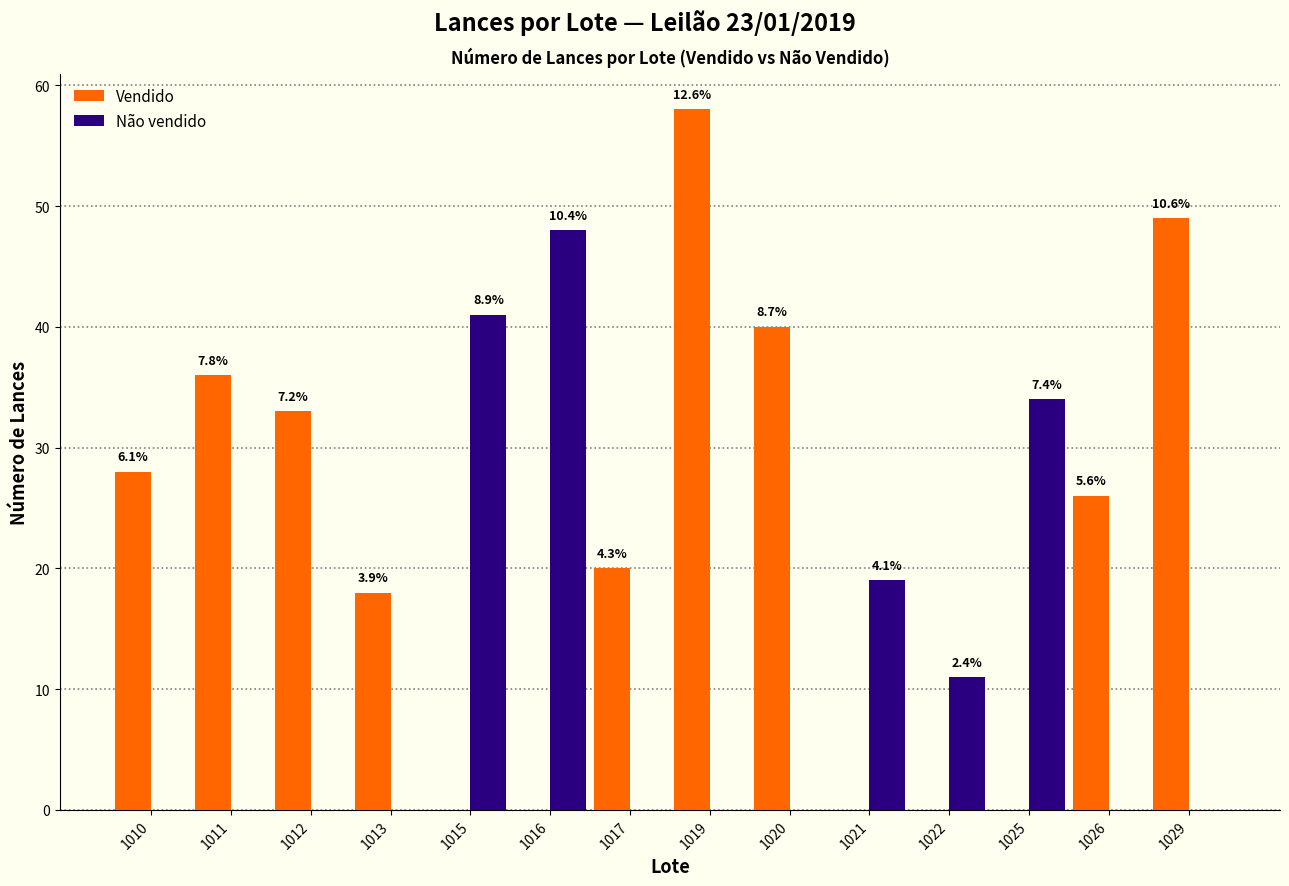

How many groups of bars are there?

14